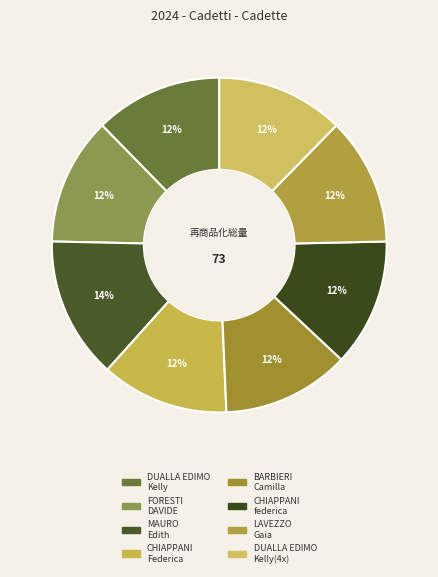

Count the number of slices in the pie.

8